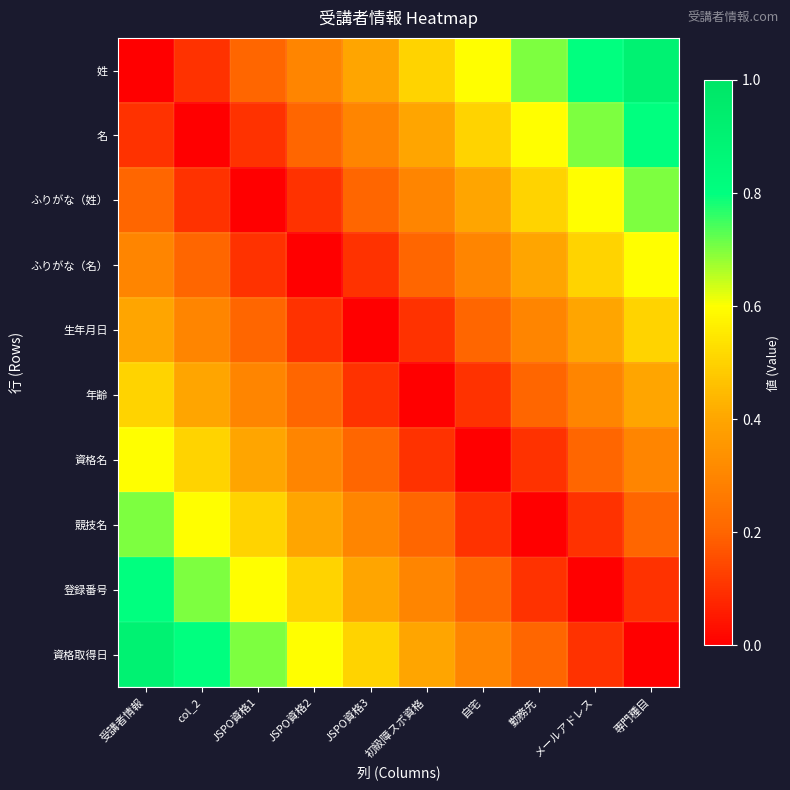

At which category is the sum across all series the highest?

受講者情報